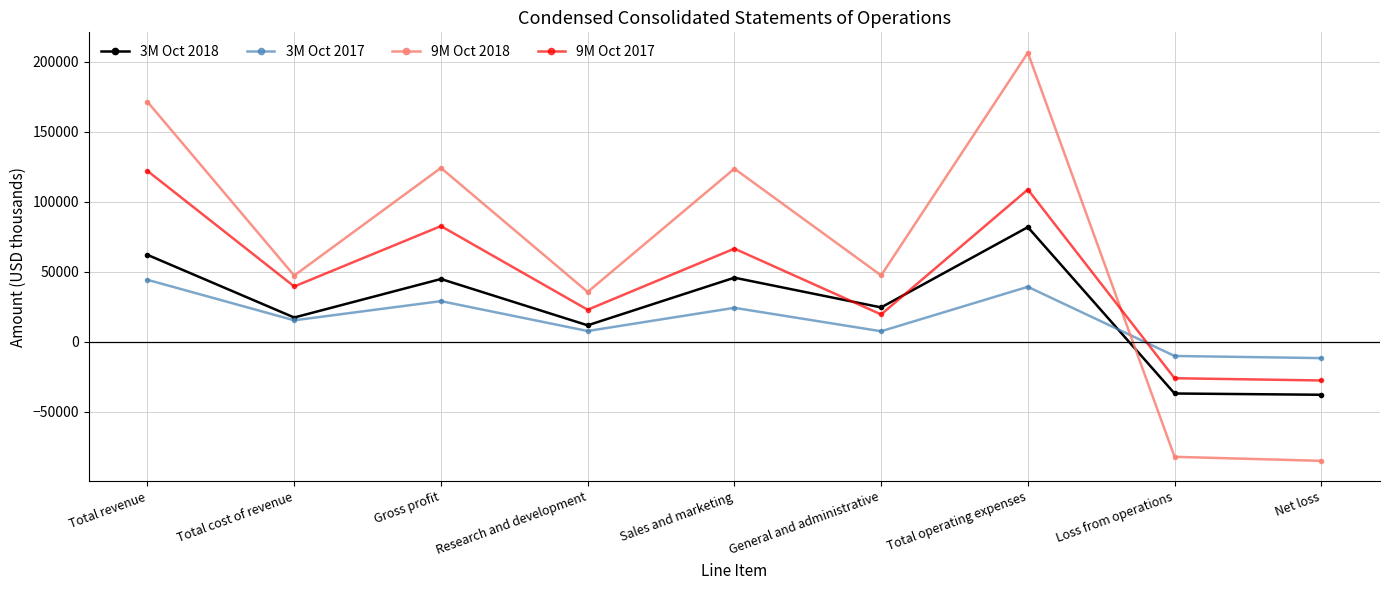

The 3M Oct 2017 series shows 15244 at Total cost of revenue. True or false?

True